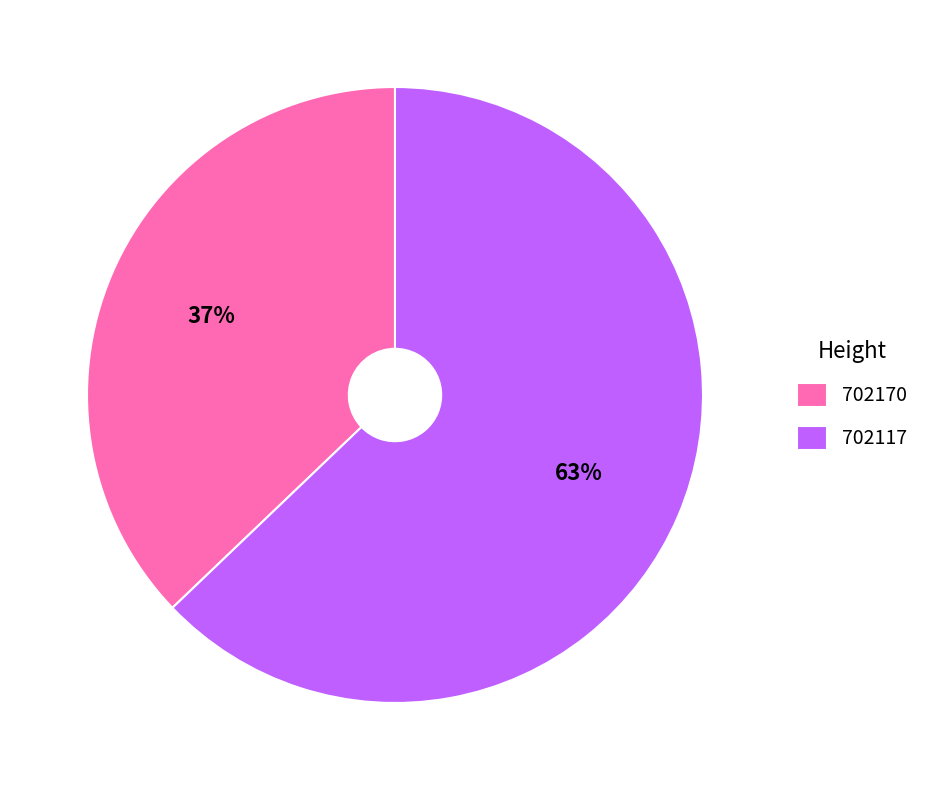

Which slice is the largest?

702117